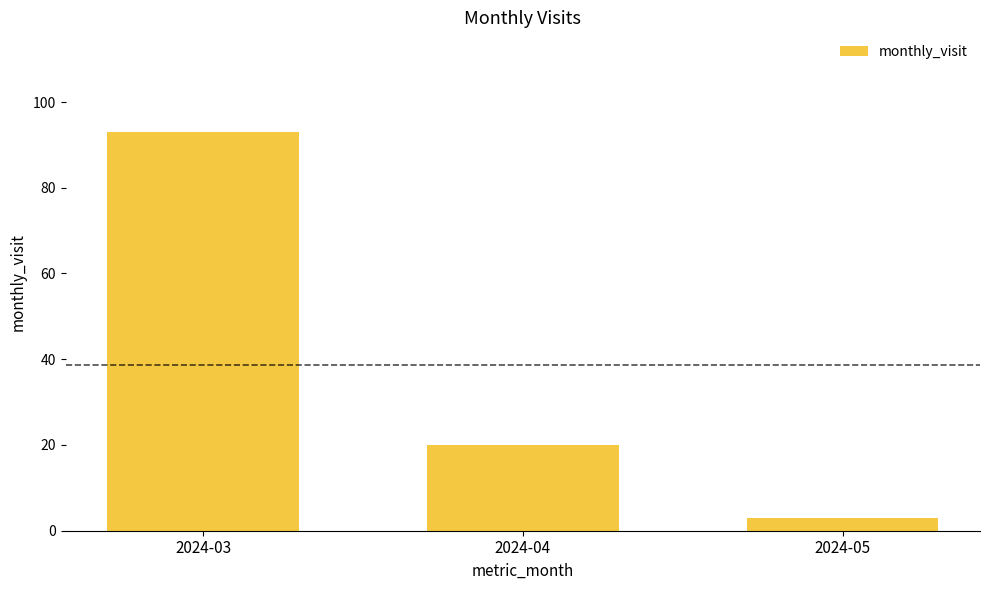

What is the approximate value at 2024-03?

93